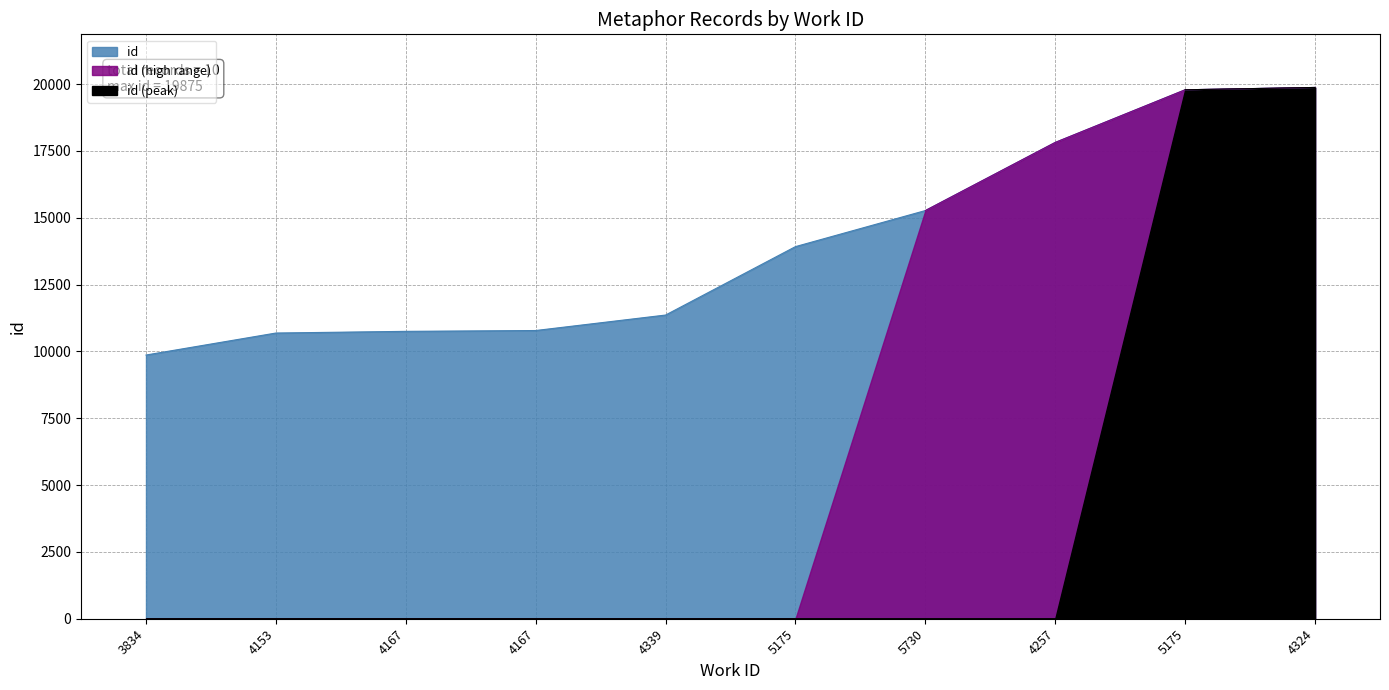

At which label is the value closest to 14870?

5730